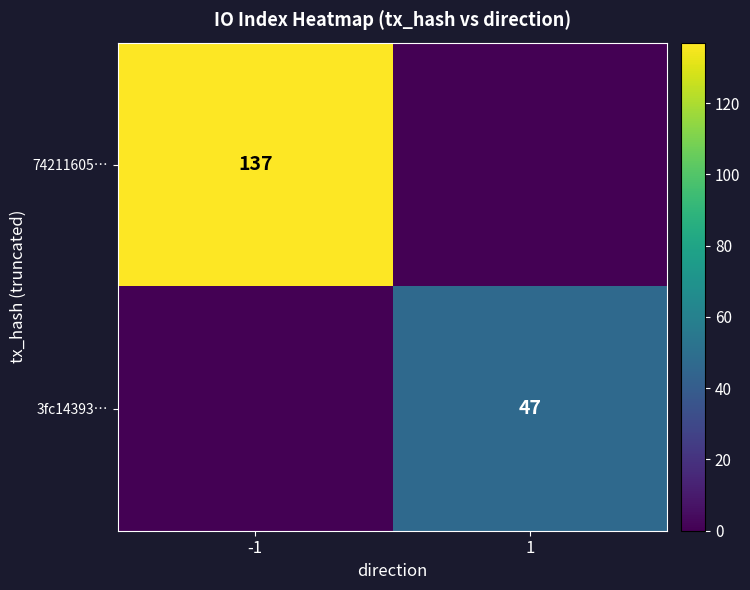

Which has a higher value, -1 or 1?

-1